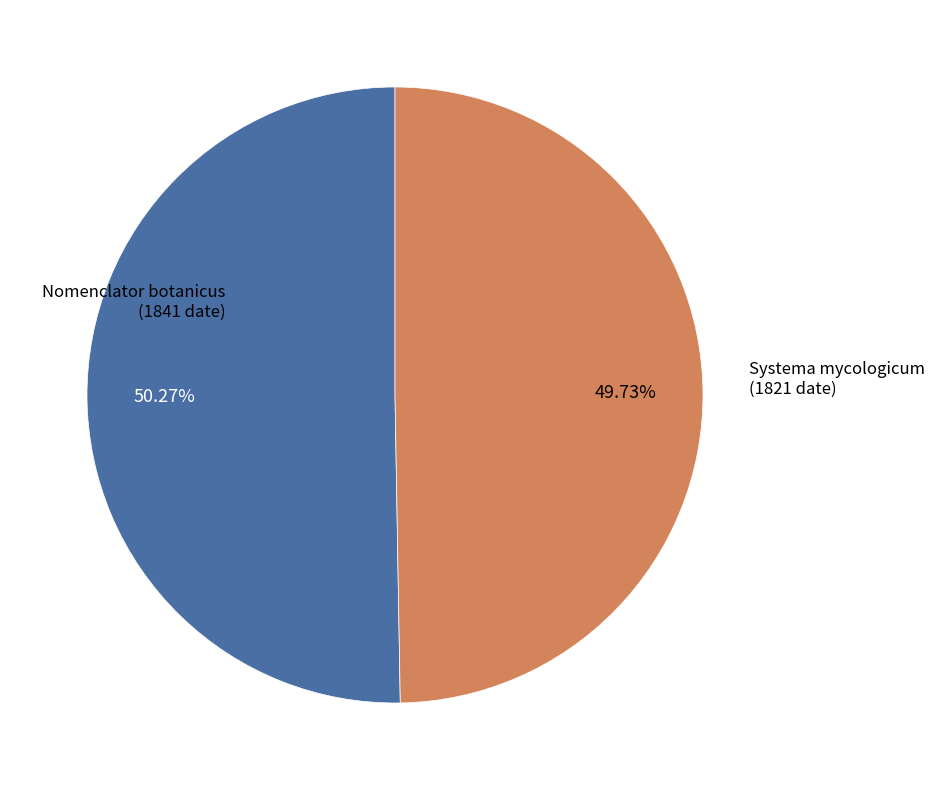

Is there any slice that represents more than half of the pie?

Yes